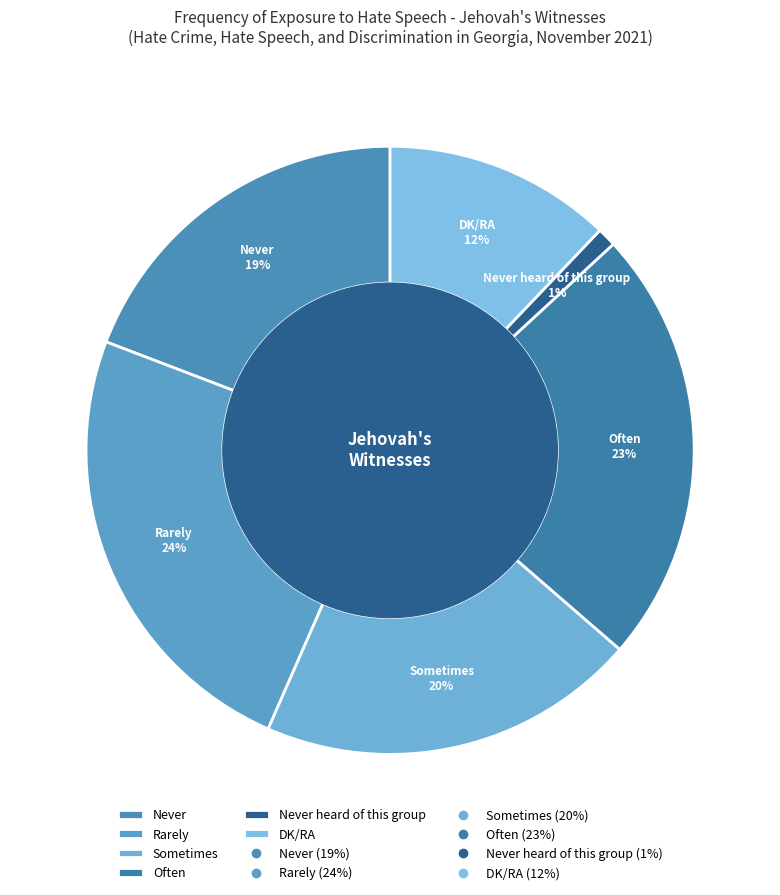

To the nearest percent, what is the difference between the Never and DK/RA slice percentages?

7%